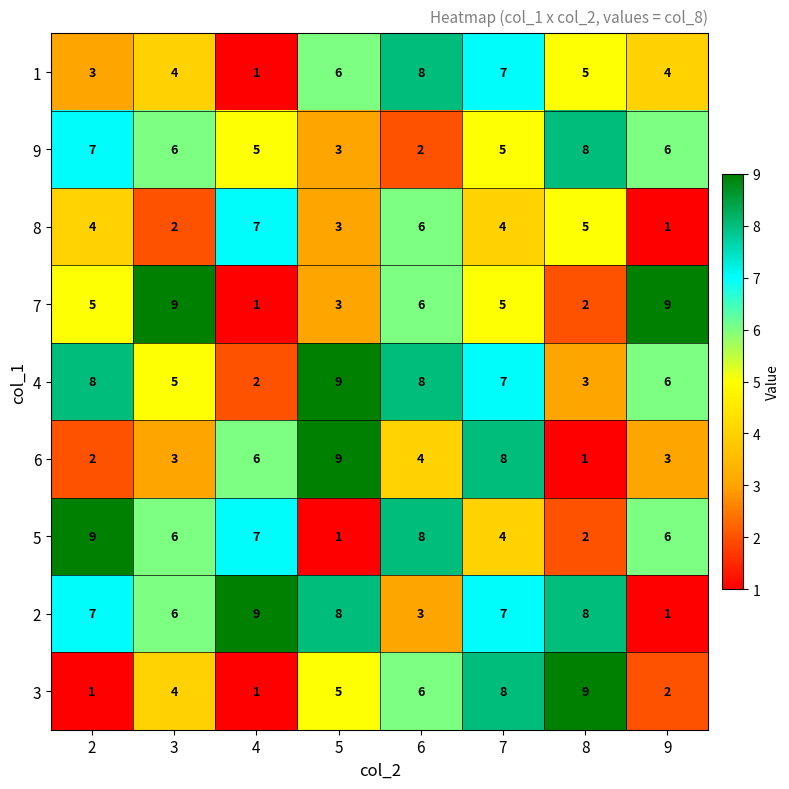

What is the spread (max minus min) of values at 4?

8